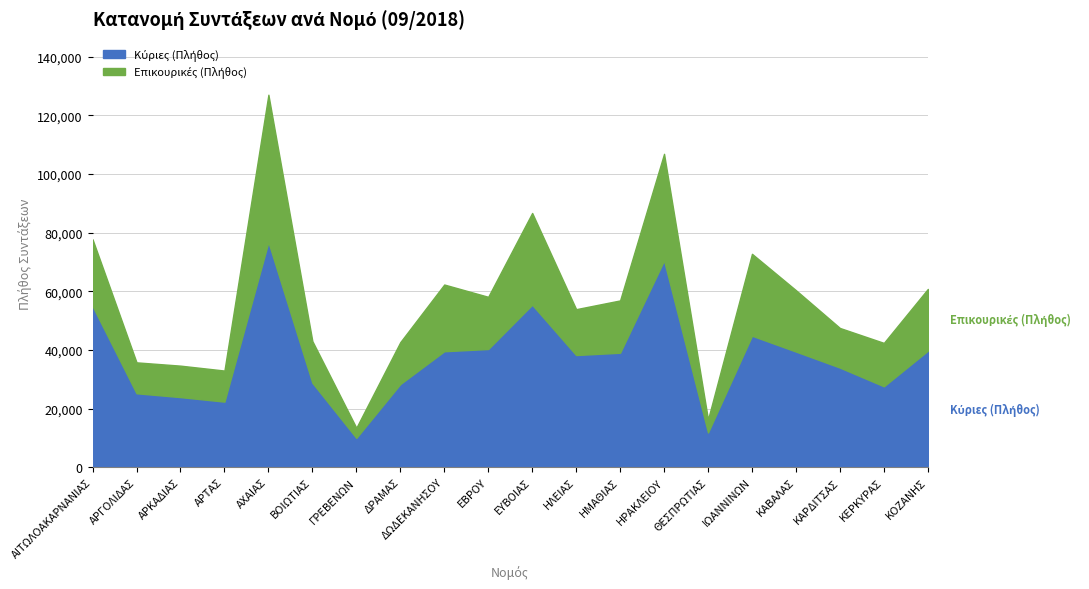

In Κύριες (Πλήθος), how many points are higher than both neighbors (excluding endpoints)?

4